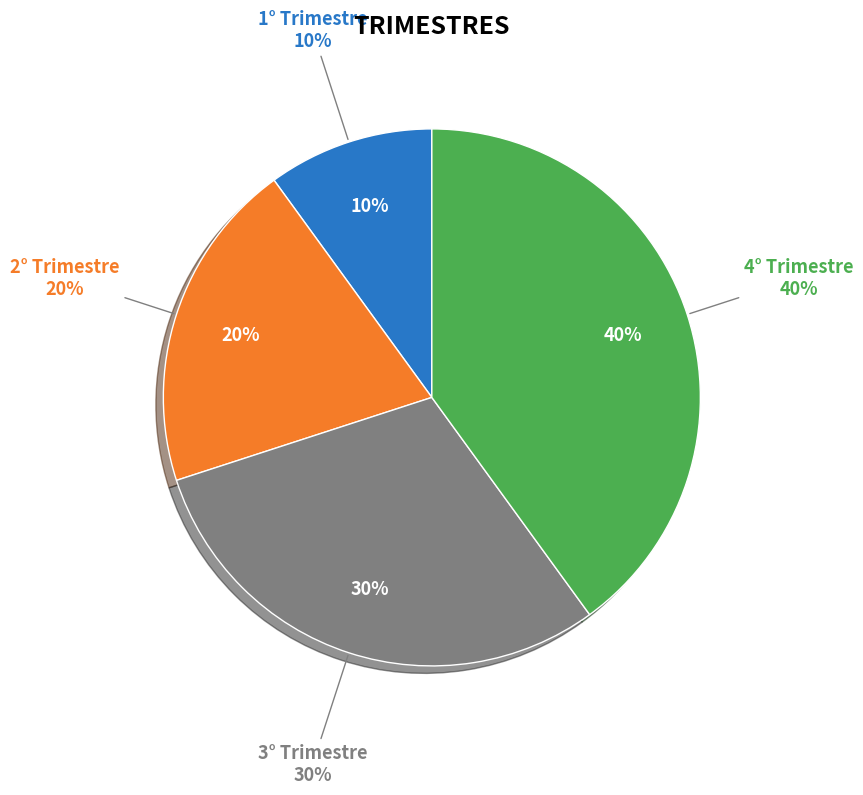

Which category has the biggest portion of the pie?

4° Trimestre